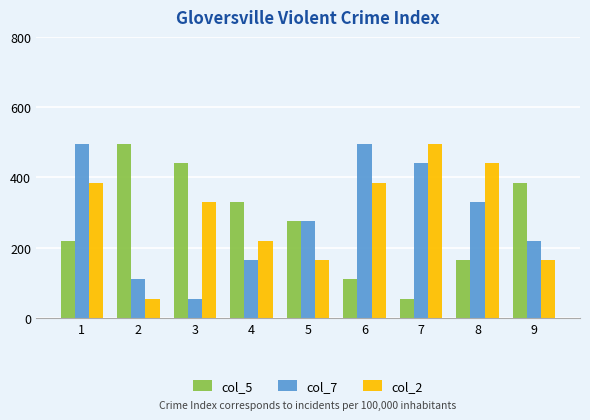

True or false: col_7 has a value of 330 at 8.

True